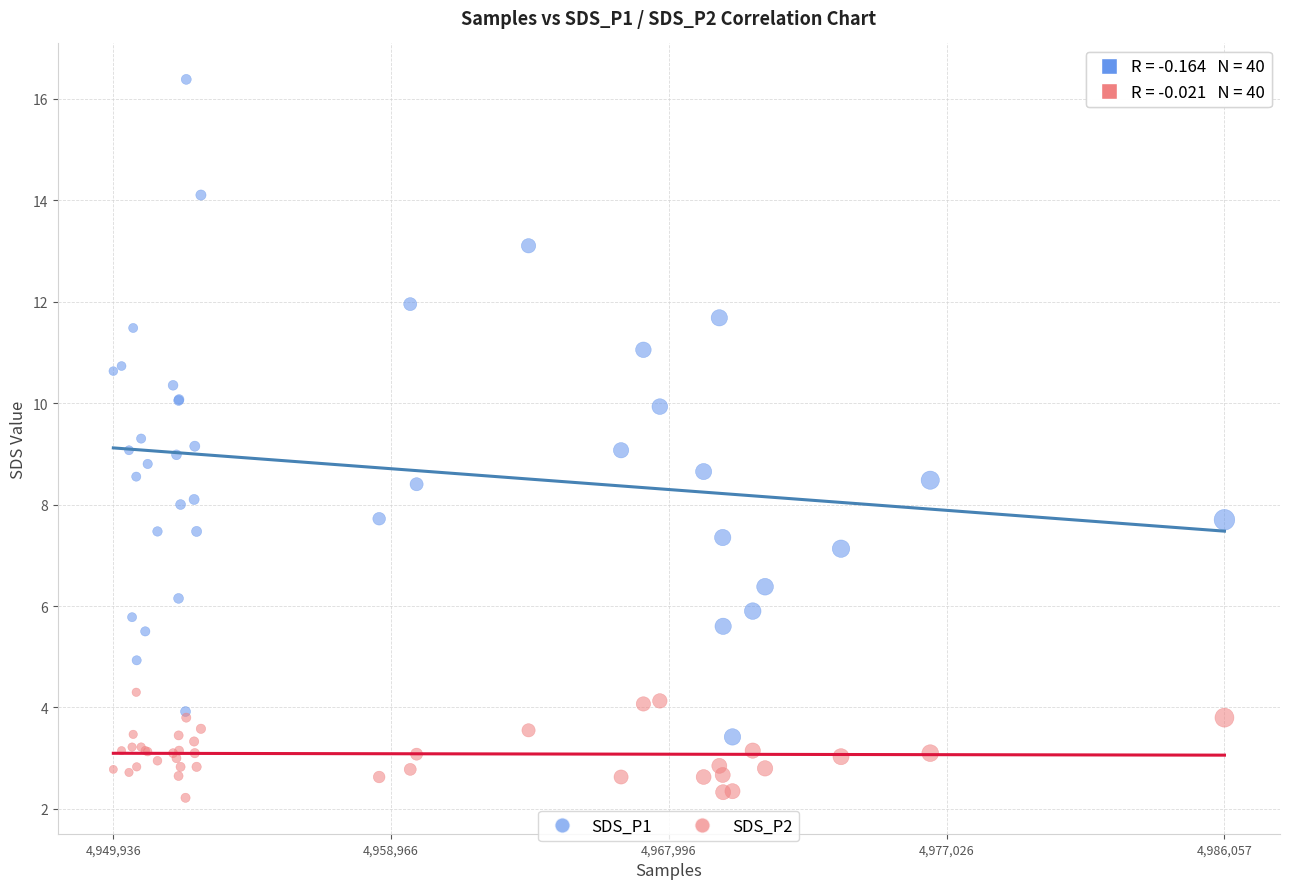

What are all the series names shown in the legend?

SDS_P1, SDS_P2